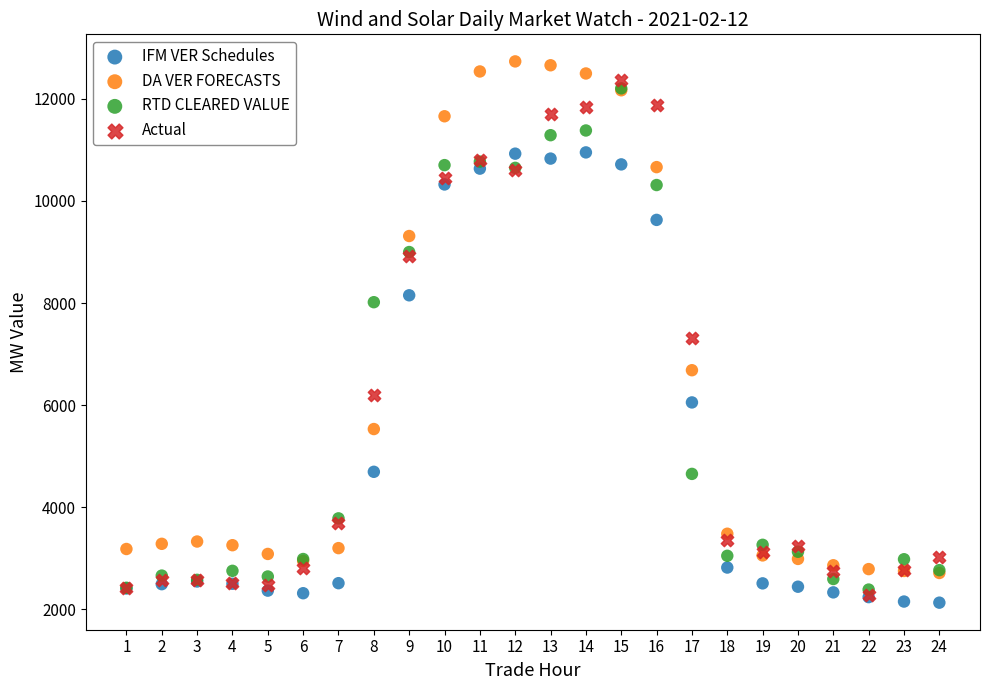

In the DA VER FORECASTS series, what Y value is closest to 7722?

6683.2